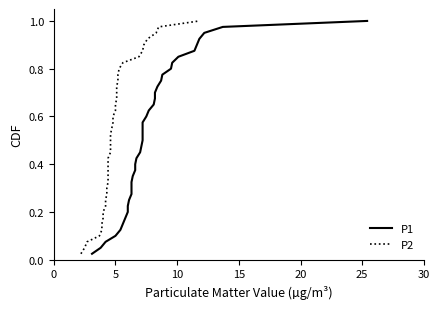

True or false: P2 and P1 cross at least once.

False